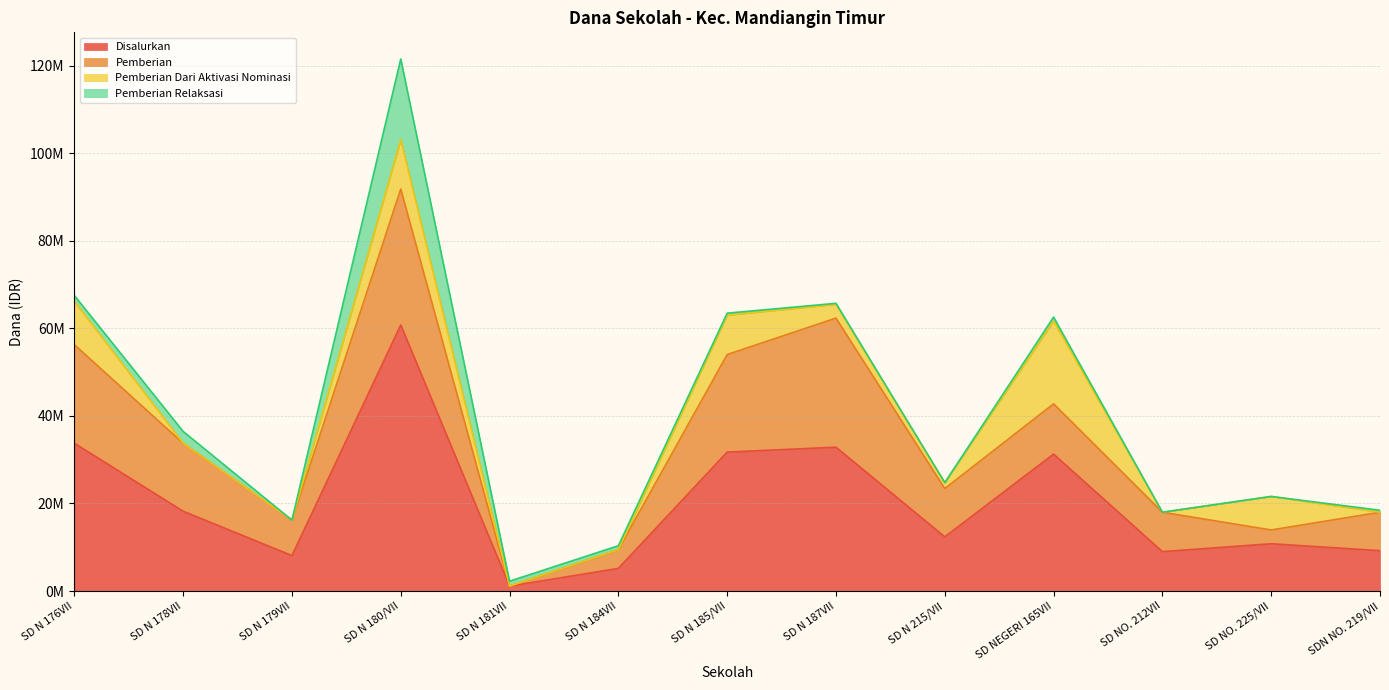

What is the label of the 1st point from the left?

SD N 176VII